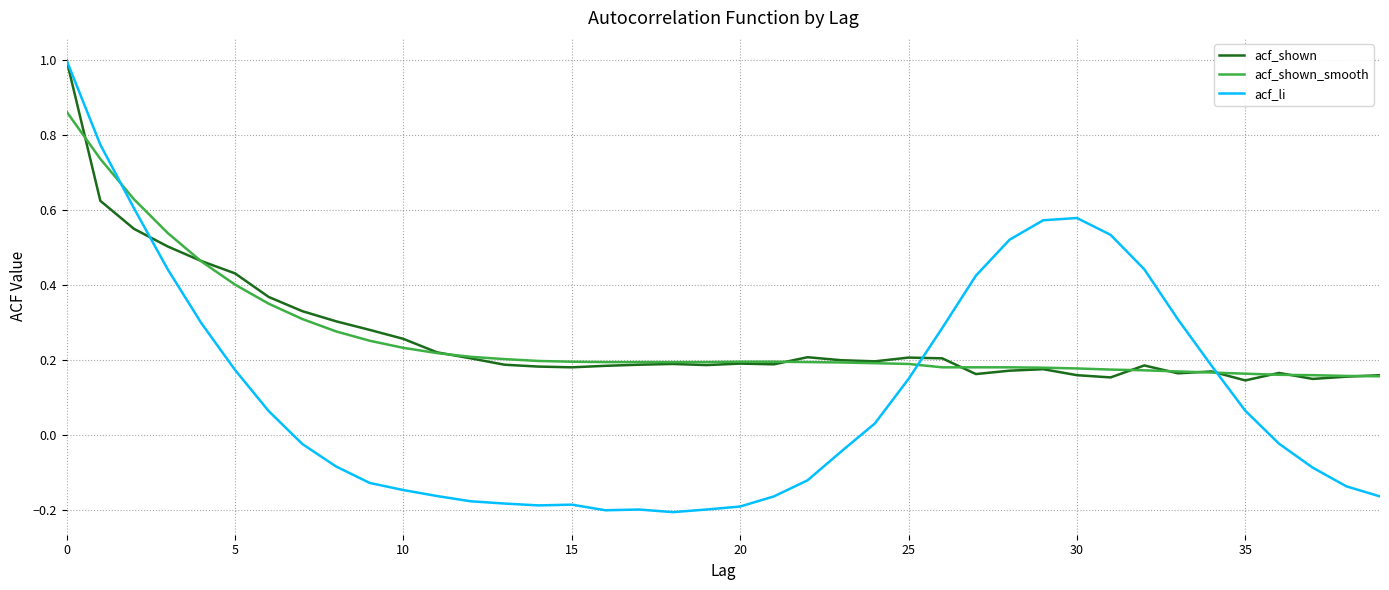

Which series has the widest spread of values?

acf_li